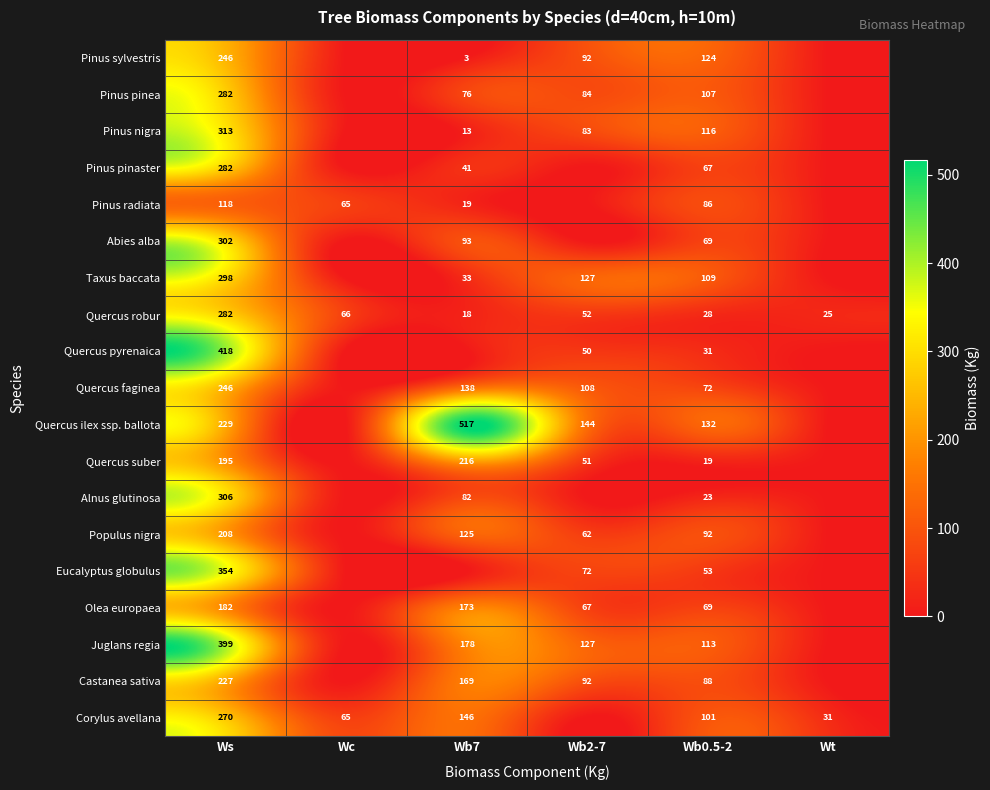

What is the lowest value of the Quercus robur series?

18